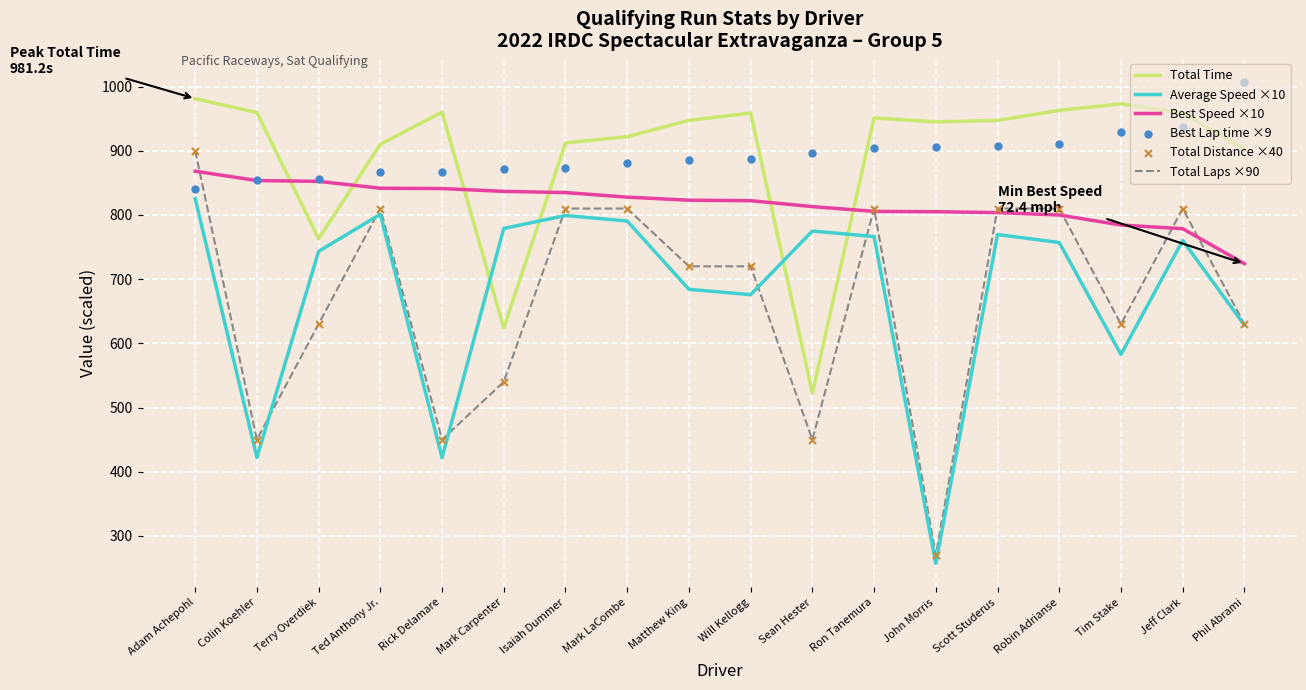

What are all the series names shown in the legend?

Total Time, Average Speed ×10, Best Speed ×10, Total Laps ×90, Best Lap time ×9, Total Distance ×40